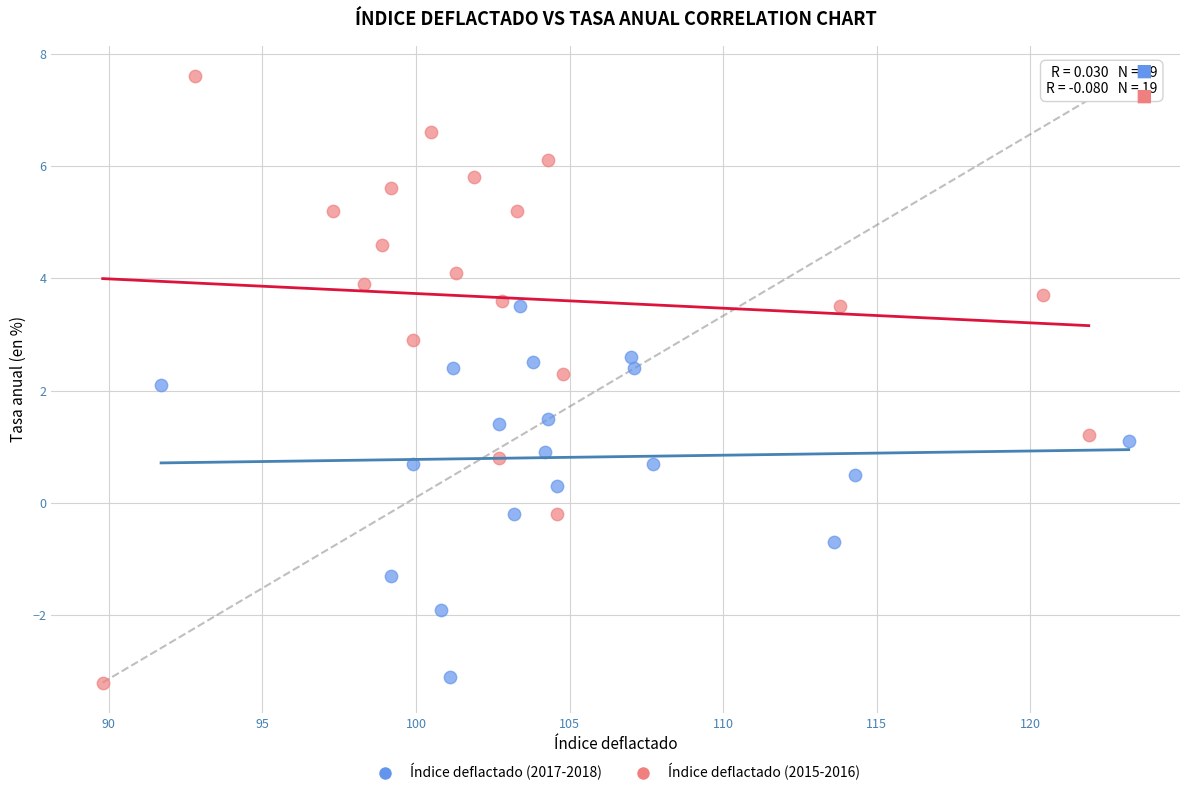

Which series reaches the minimum Y coordinate?

Índice deflactado (2015-2016)